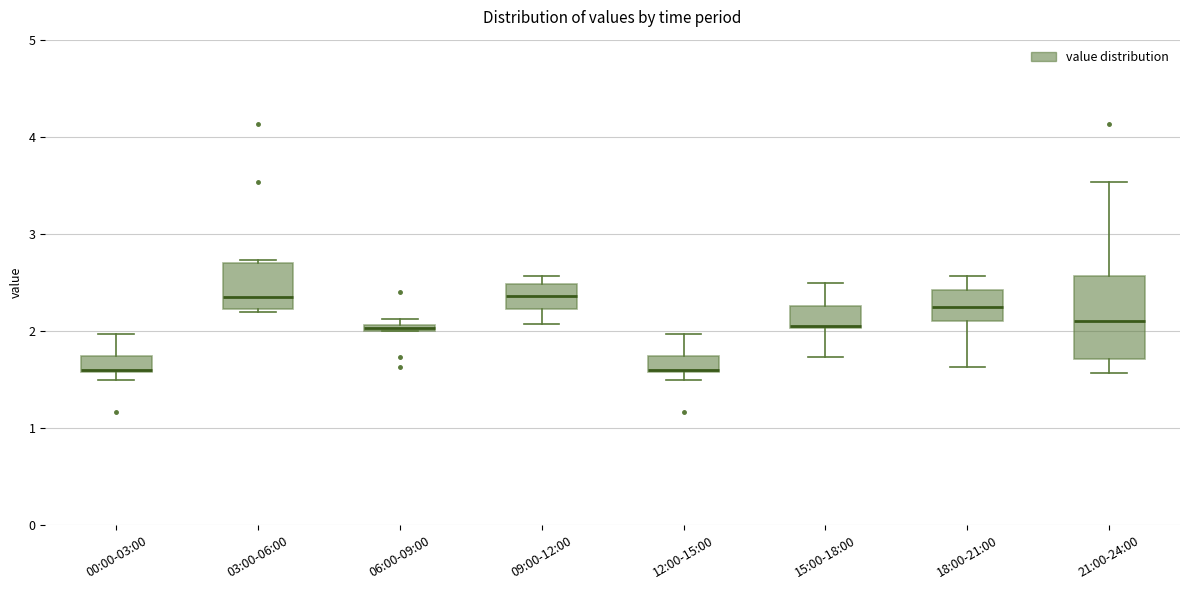

Which box is the tallest, from its lower edge to its upper edge?

21:00-24:00